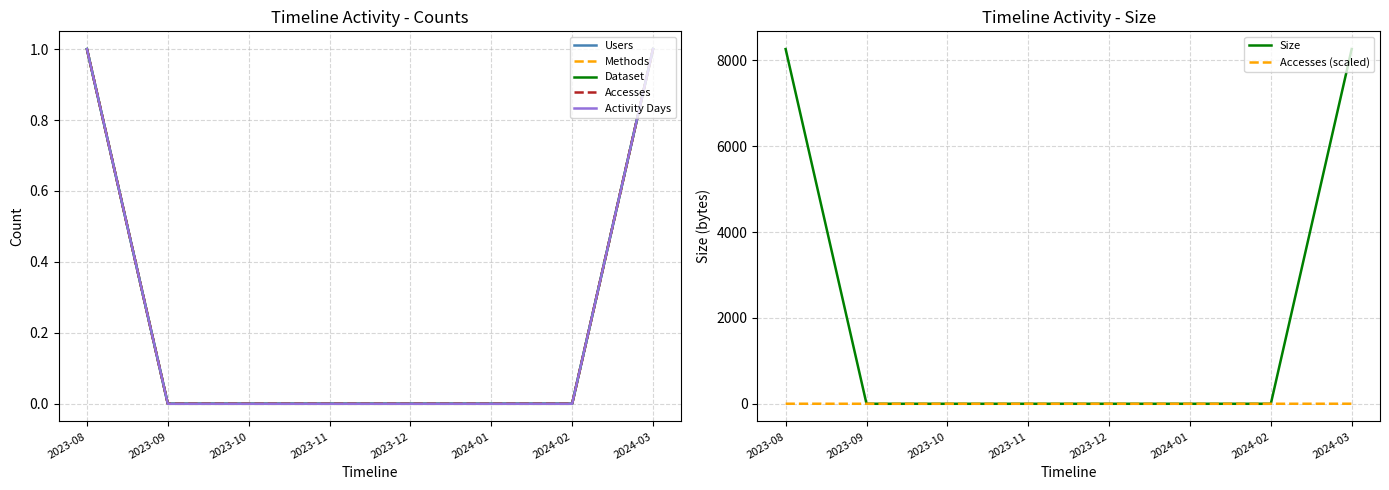

What are all the series names shown in the legend?

Users, Methods, Dataset, Accesses, Activity Days